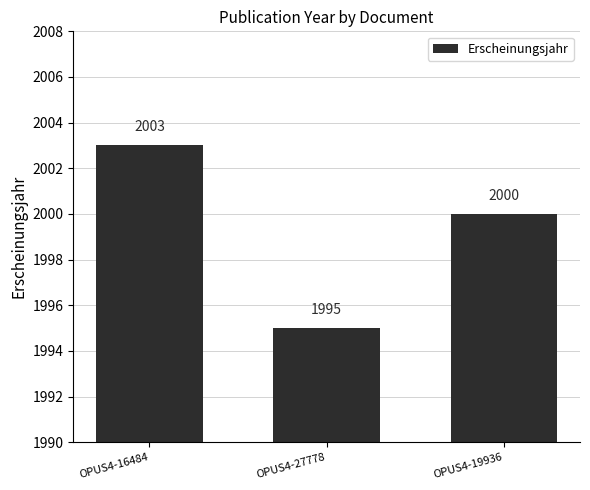

What is the difference between the values at OPUS4-16484 and OPUS4-27778?

8